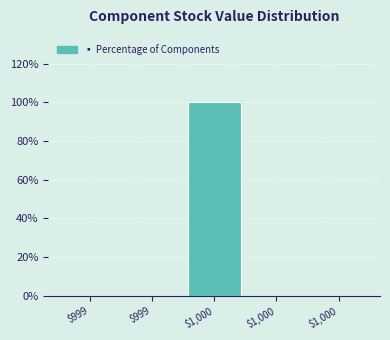

How many distinct data groups are displayed?

1